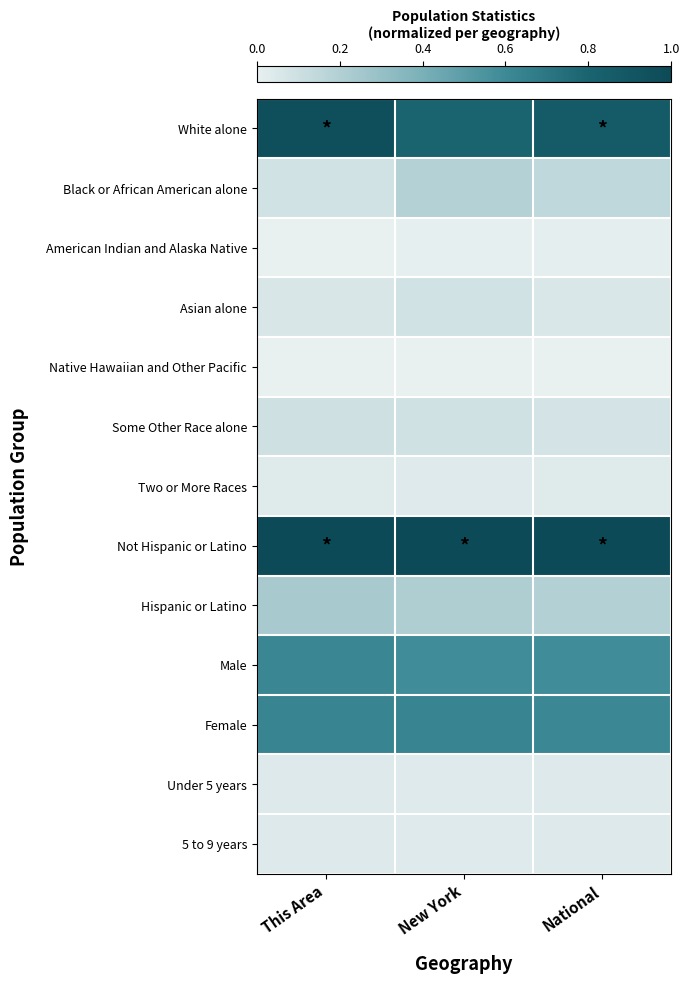

At how many categories does at least one series exceed 0?

3